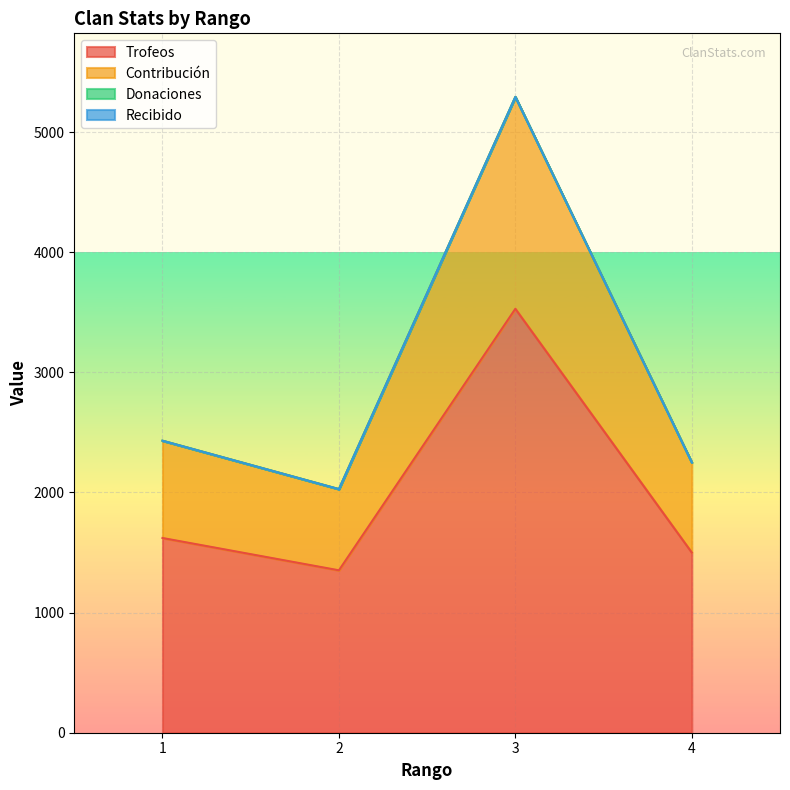

True or false: Trofeos and Contribución intersect in this chart.

False